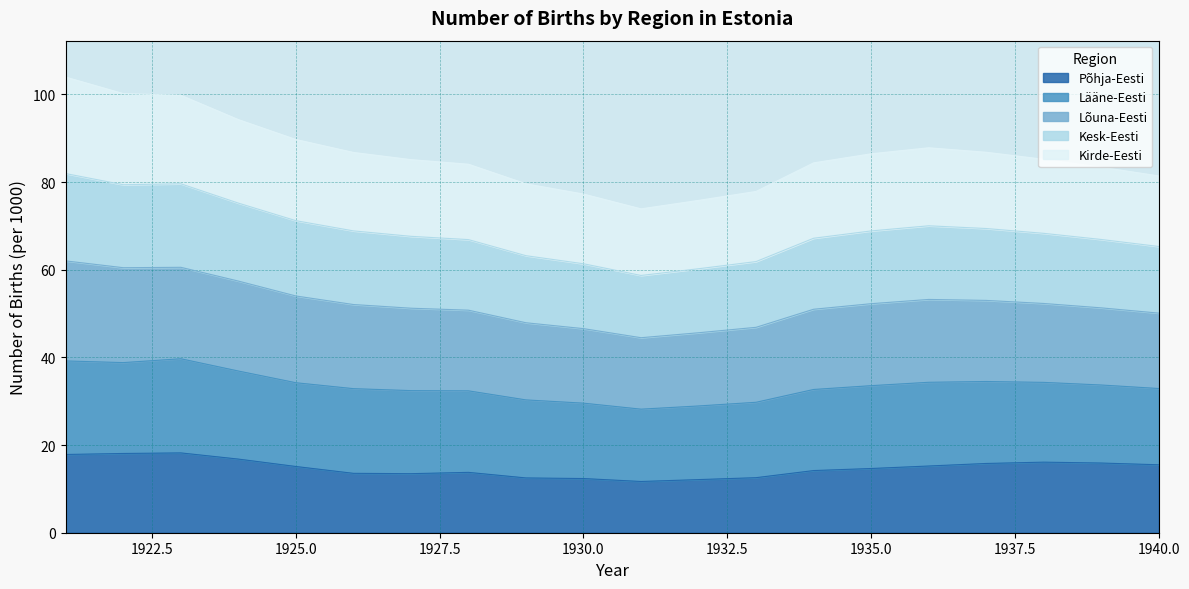

What is the lowest value of the Põhja-Eesti series?

11.7